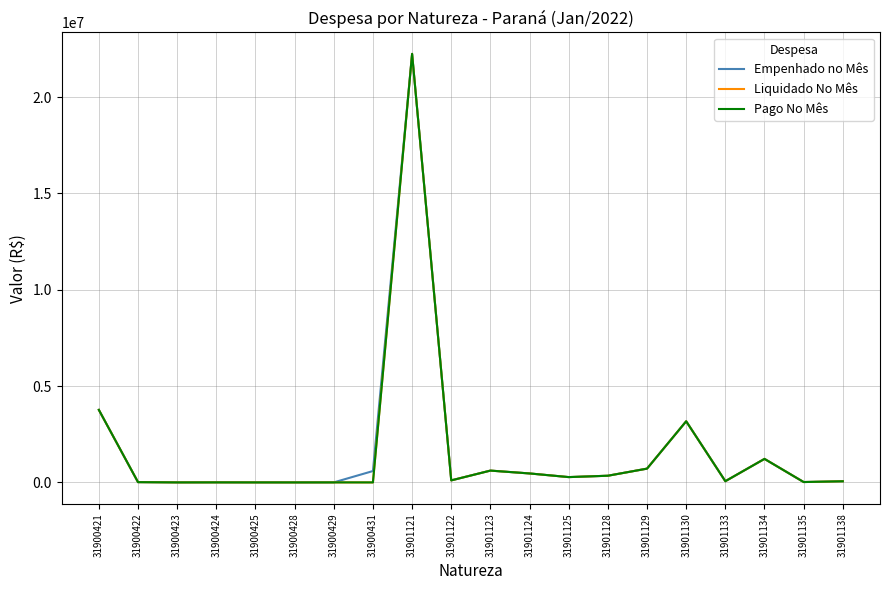

True or false: Liquidado No Mês has more than 2 points higher than both neighbors.

True